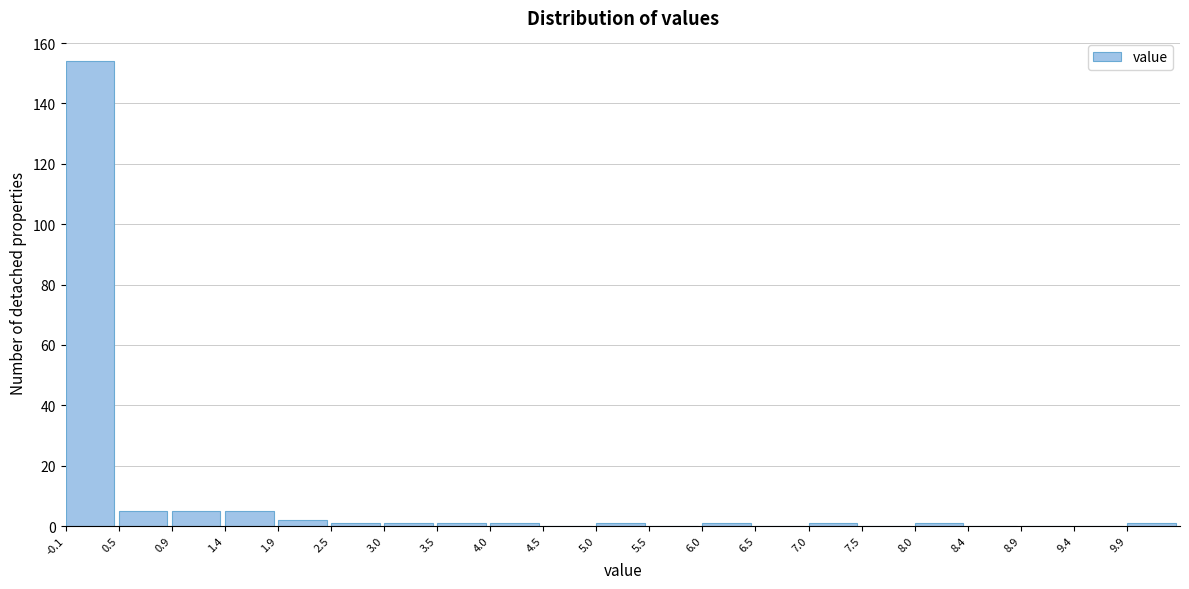

Reading left to right, list every bar in this chart as the range it spans on the x-axis followed by its height. The values are not printed on the chart, so give them approximately, as read against the axis.

-0.05 to 0.45: 154
0.45 to 0.95: 6
0.95 to 1.45: 6
1.45 to 1.95: 6
1.95 to 2.45: 2
2.45 to 2.95: under 2
2.95 to 3.45: under 2
3.45 to 3.95: under 2
3.95 to 4.45: under 2
4.45 to 4.95: 0
4.95 to 5.45: under 2
5.45 to 5.95: 0
5.95 to 6.45: under 2
6.45 to 6.95: 0
6.95 to 7.45: under 2
7.45 to 7.95: 0
7.95 to 8.45: under 2
8.45 to 8.95: 0
8.95 to 9.45: 0
9.45 to 9.95: 0
9.95 to 10.45: under 2